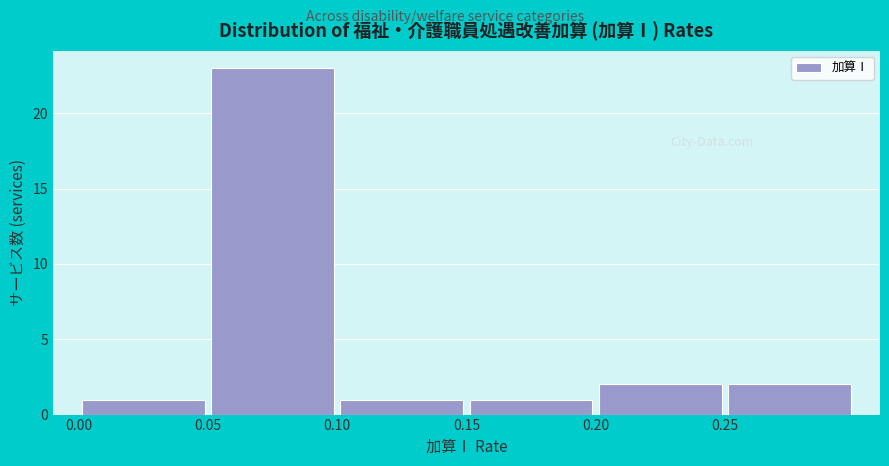

Reading left to right, transcribe this chart: for each bar, give the range it covers on the x-axis and its height. The values are not printed on the chart, so give them approximately, as read against the axis.

0.00 to 0.05: 1
0.05 to 0.10: 23
0.10 to 0.15: 1
0.15 to 0.20: 1
0.20 to 0.25: 2
0.25 to 0.30: 2